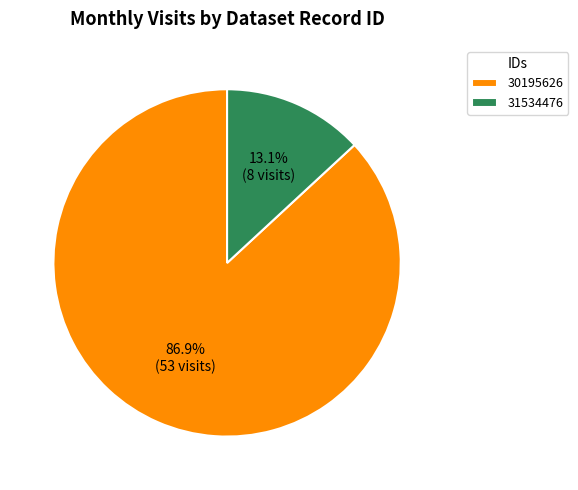

Between 30195626 and 31534476, which is larger?

30195626